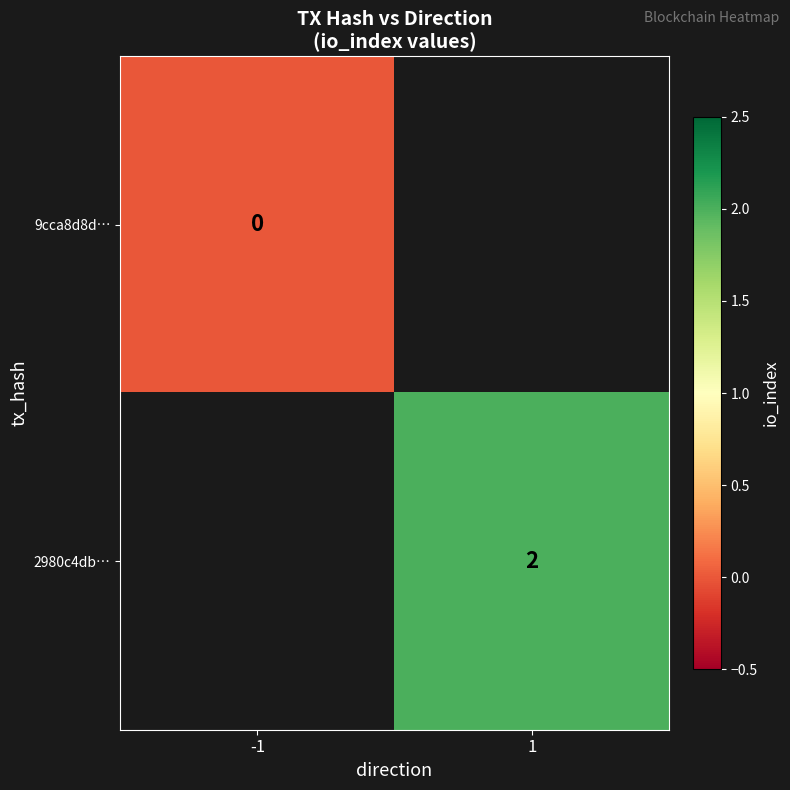

The 2980c4db… series shows 3 at 1. True or false?

False